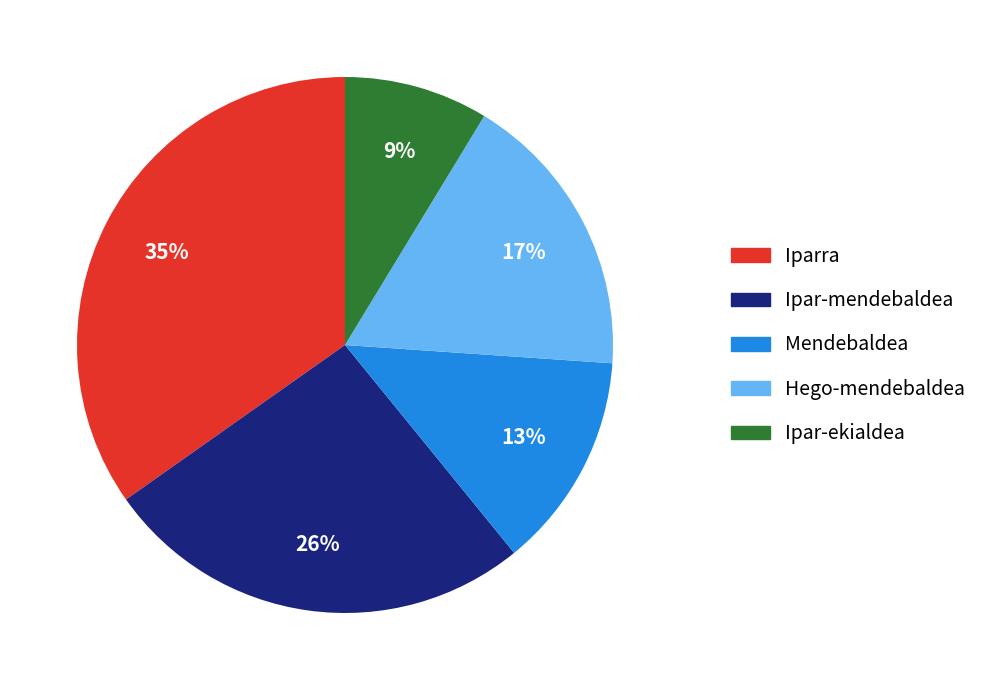

Count the number of slices in the pie.

5